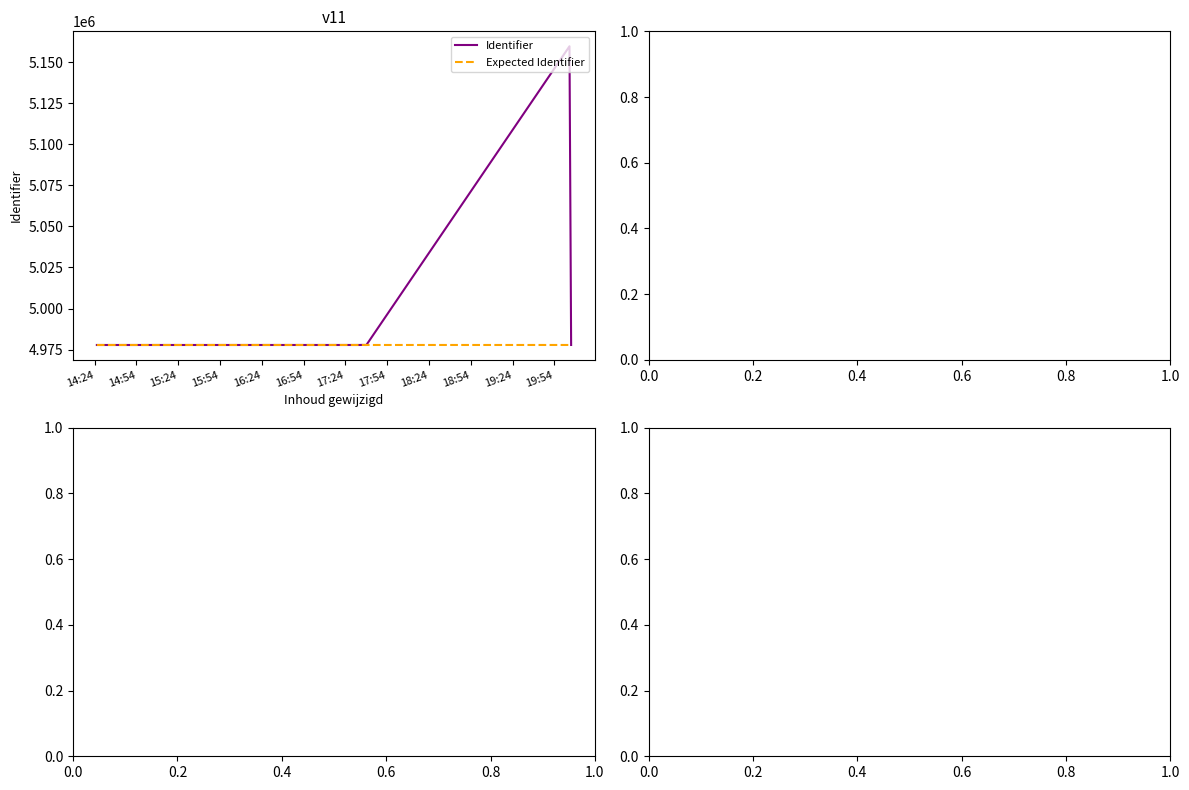

What is the value of the Expected Identifier point at the 7th from the left?

4977819.4